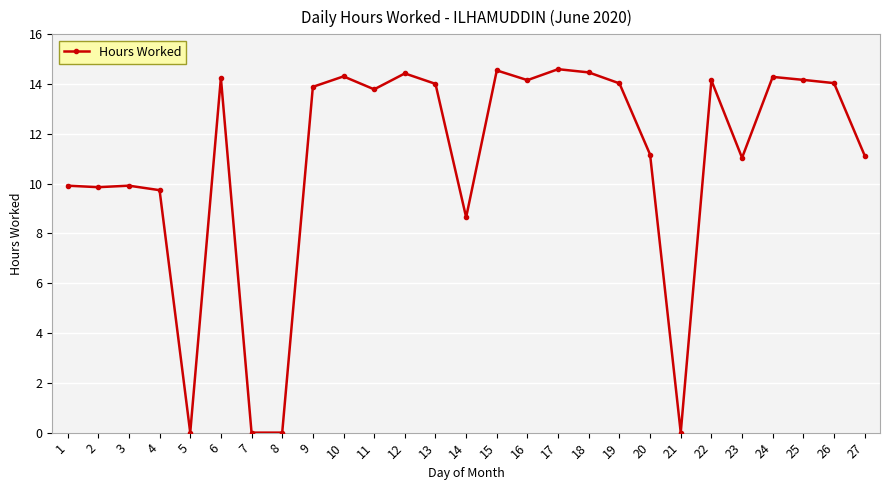

What is the sum of the values at 24 and 6?

28.5